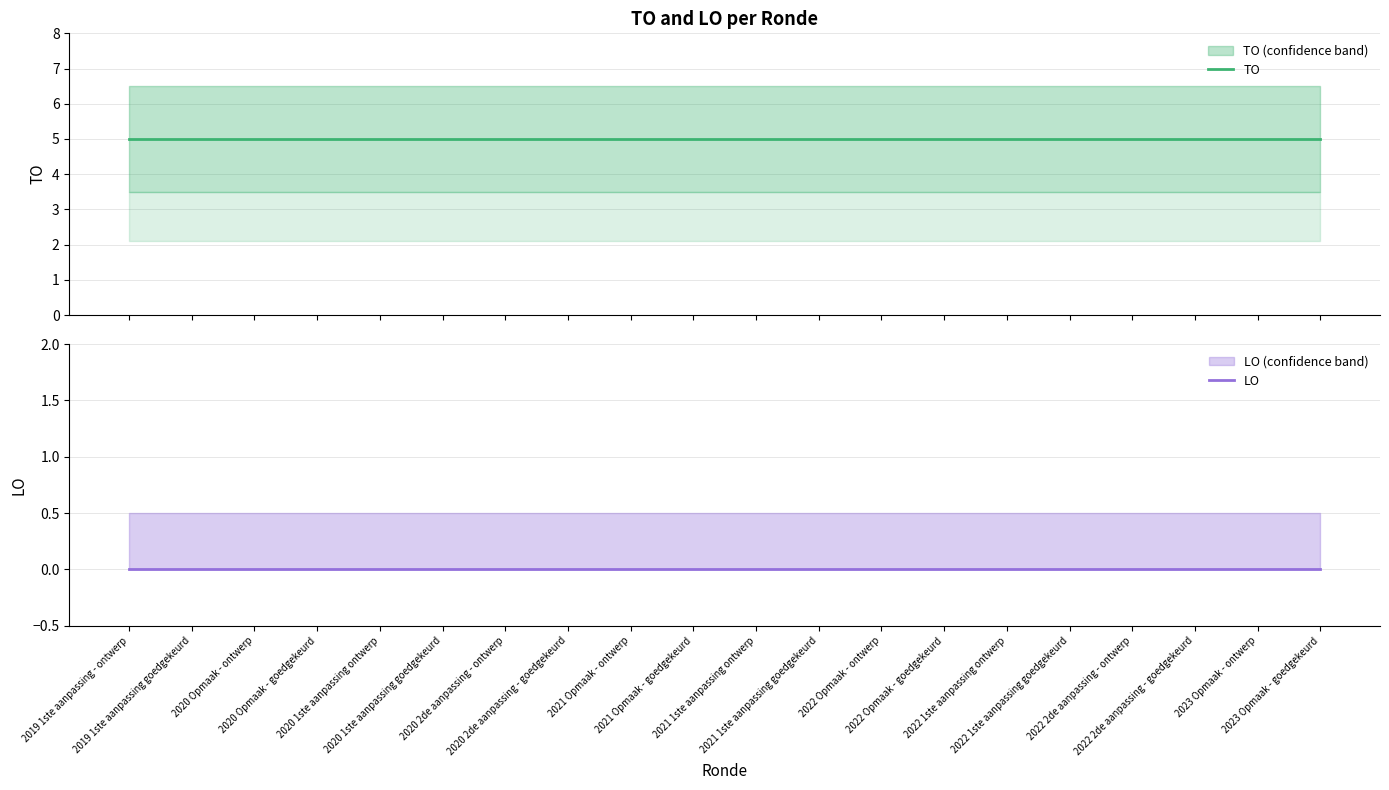

True or false: LO and TO intersect in this chart.

False